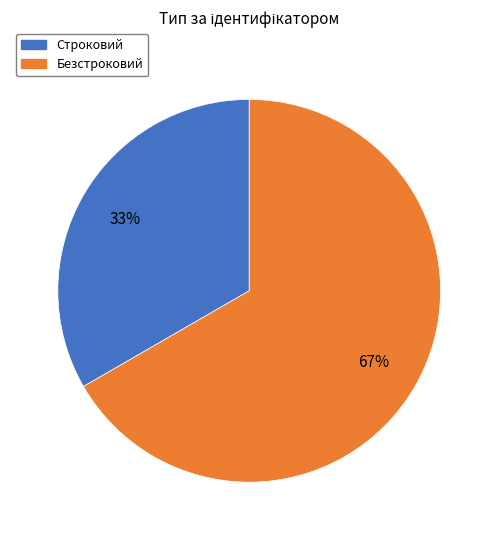

To the nearest percent, what is the average slice percentage?

50%